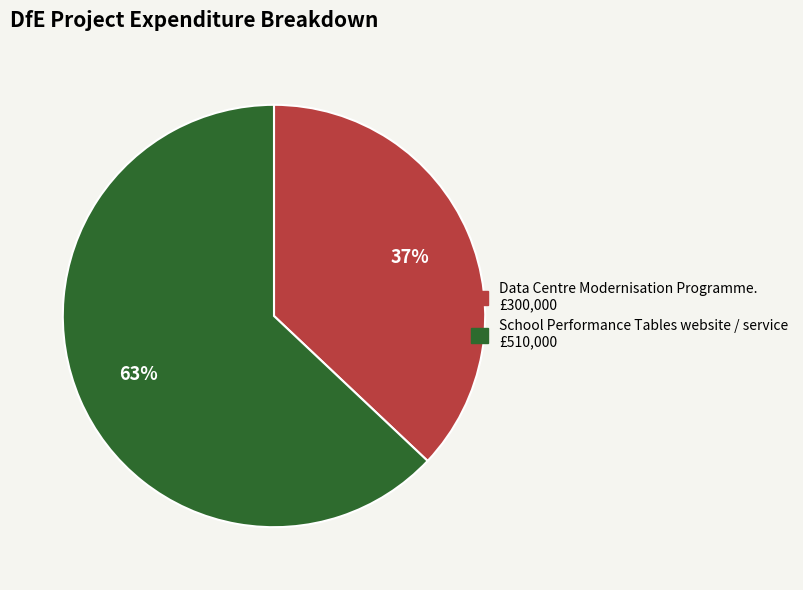

Approximately how many times larger is the value at School Performance Tables website / service compared to Data Centre Modernisation Programme.?

1.7